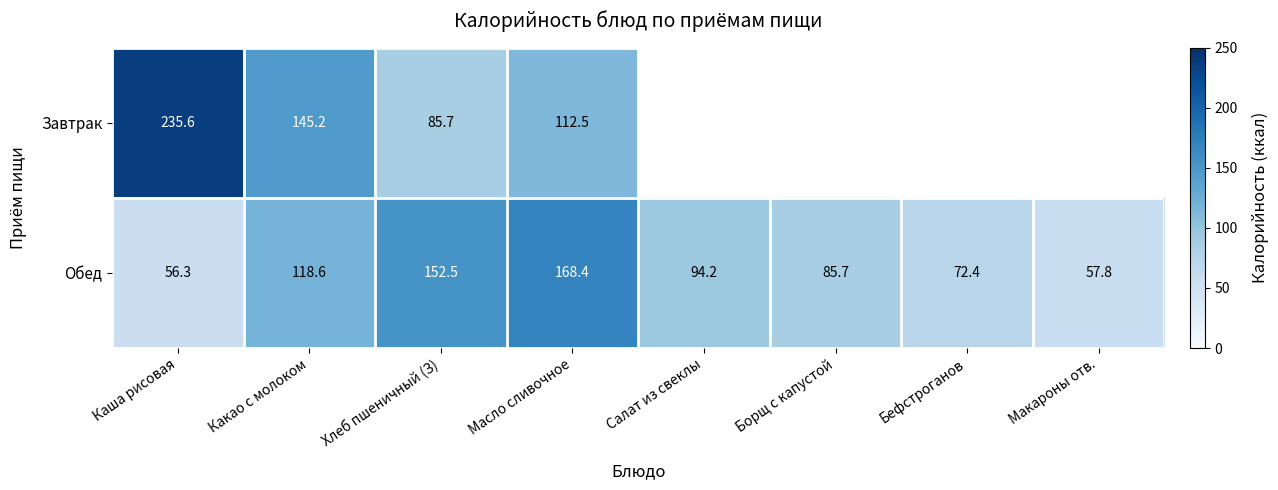

At which label does Обед reach its minimum?

Каша рисовая